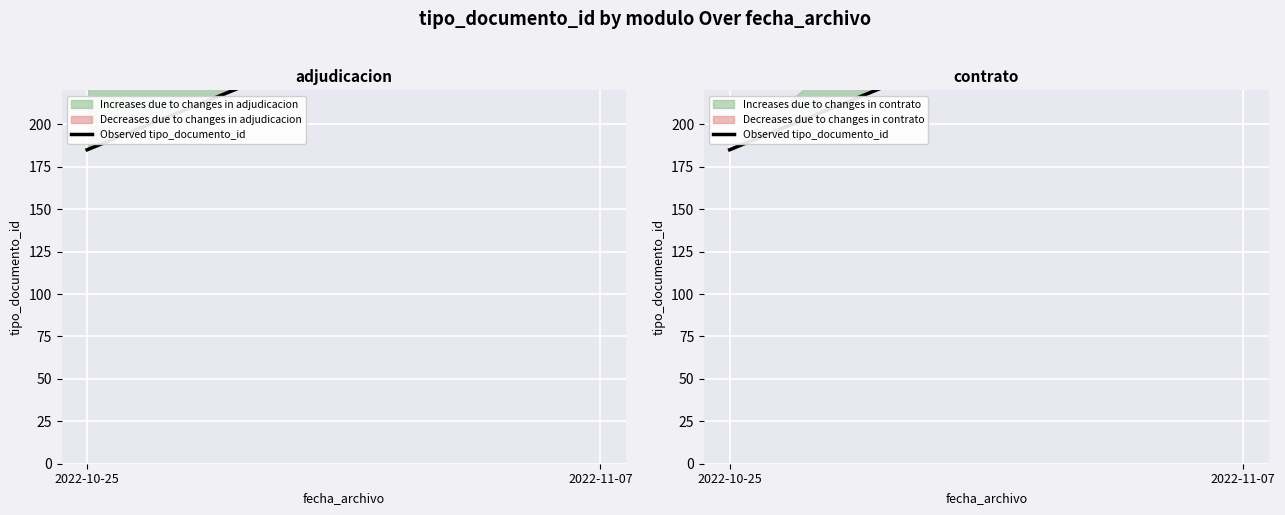

What is the difference between the maximum and minimum values?

123